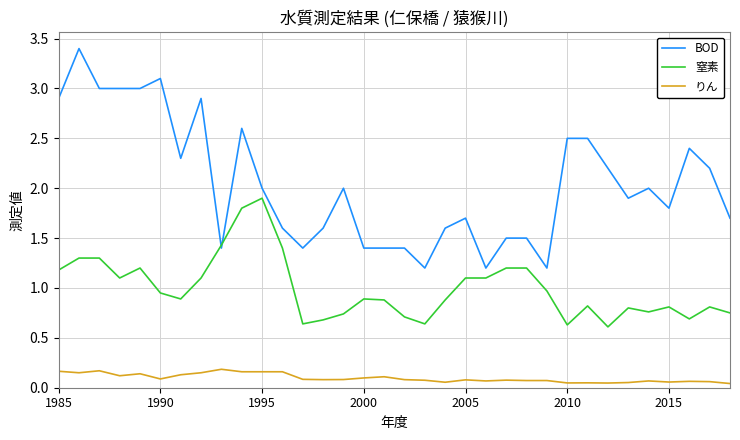

Which series has the widest spread of values?

BOD